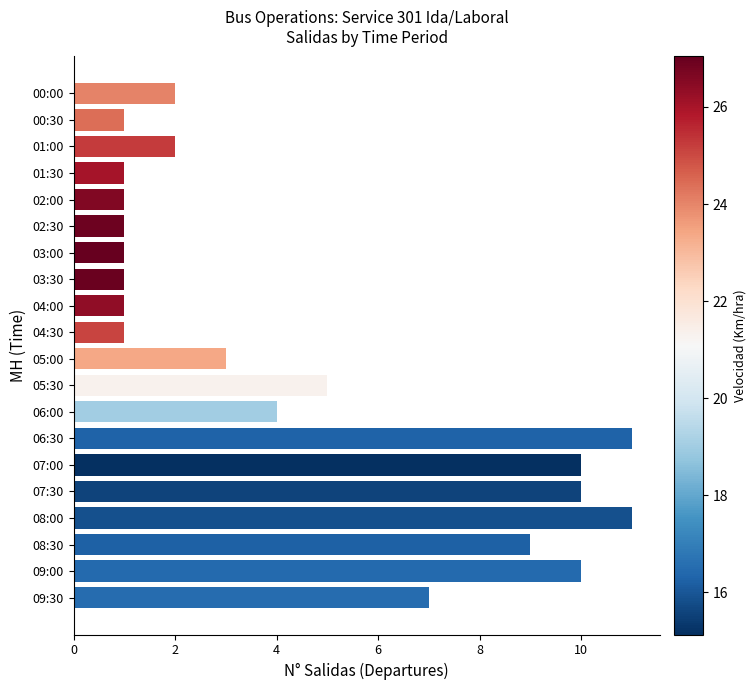

What position from the bottom is 06:30?

7